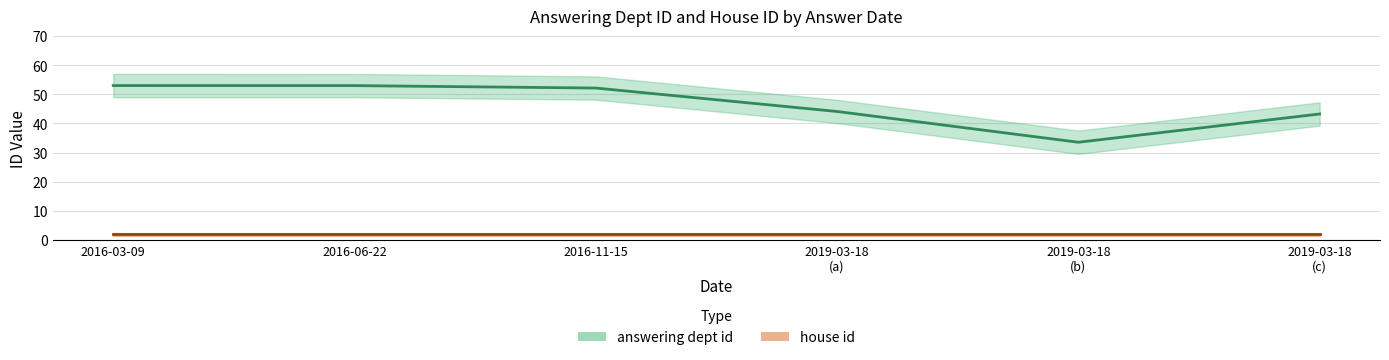

What is the greatest value displayed?

53